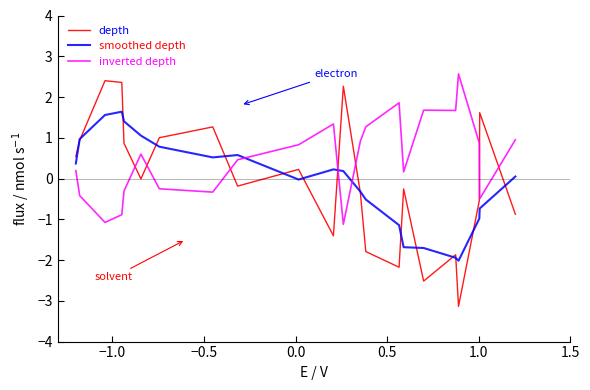

Which series has the widest spread of values?

depth